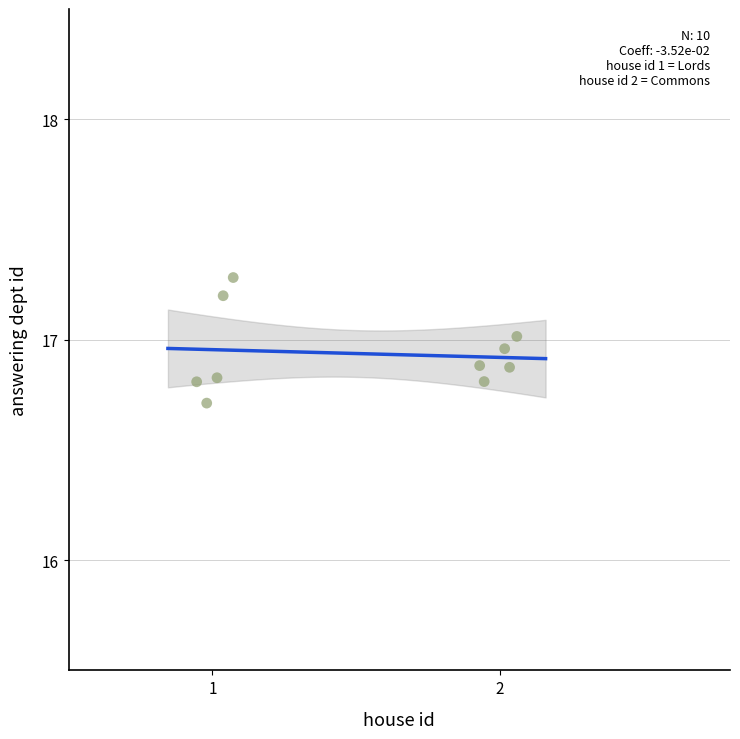

What Y value in the scatter plot is closest to 16?

16.7